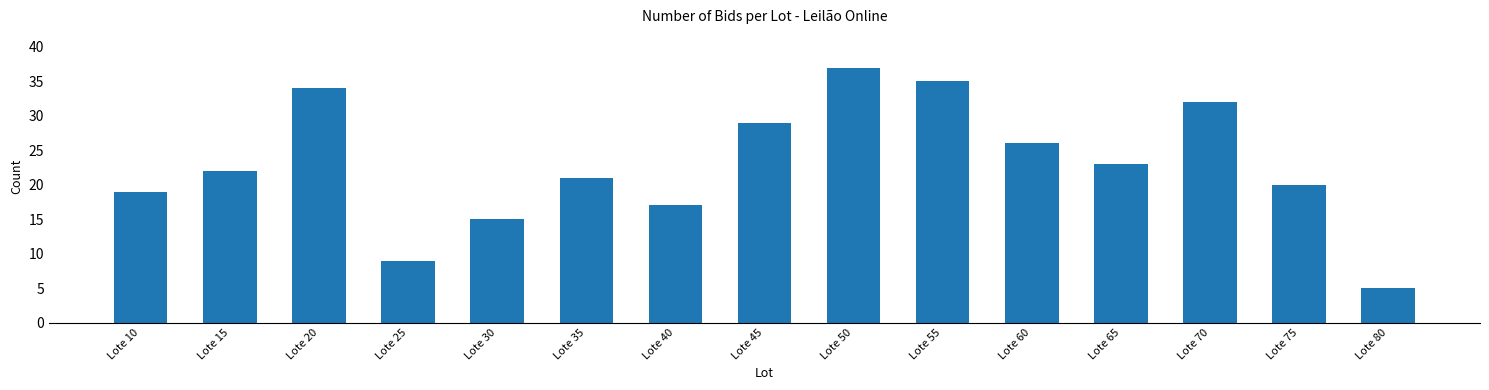

Are the bars horizontal?

No